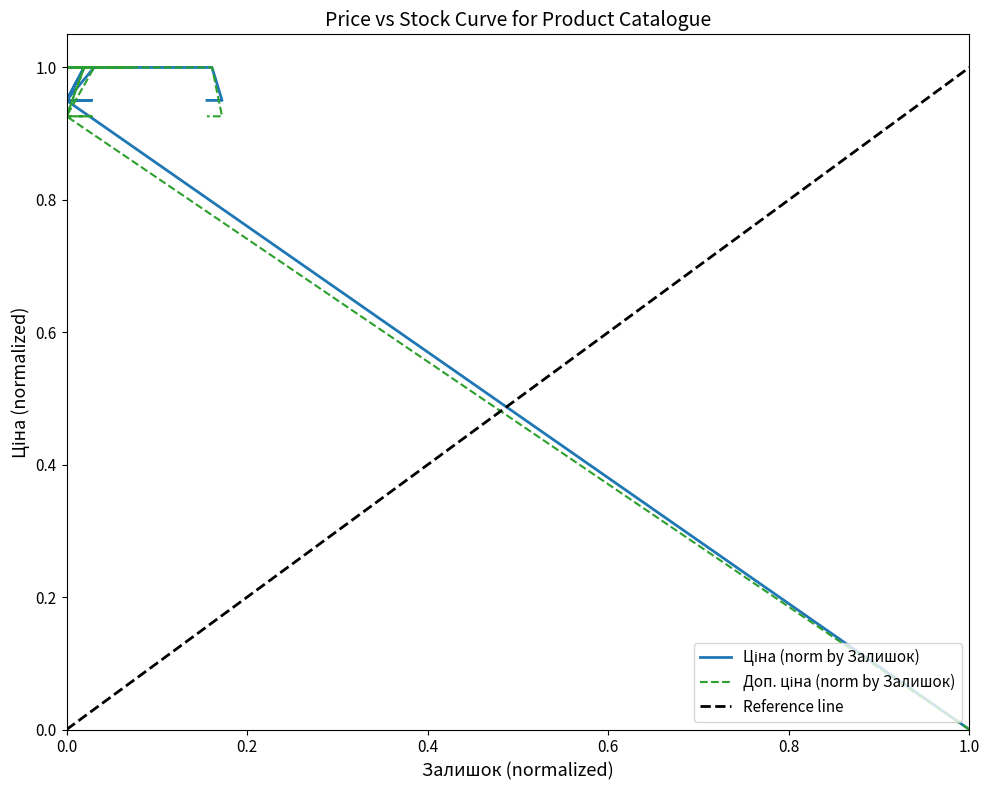

How many data points does each series have?

17